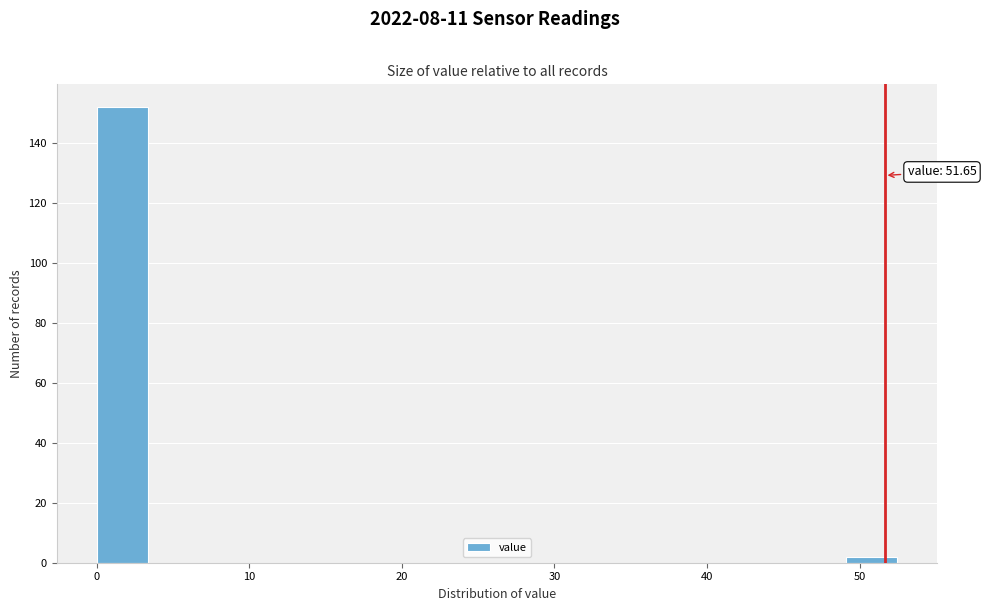

Read against the x-axis, roughly where is the centre of the tallest bar?

2